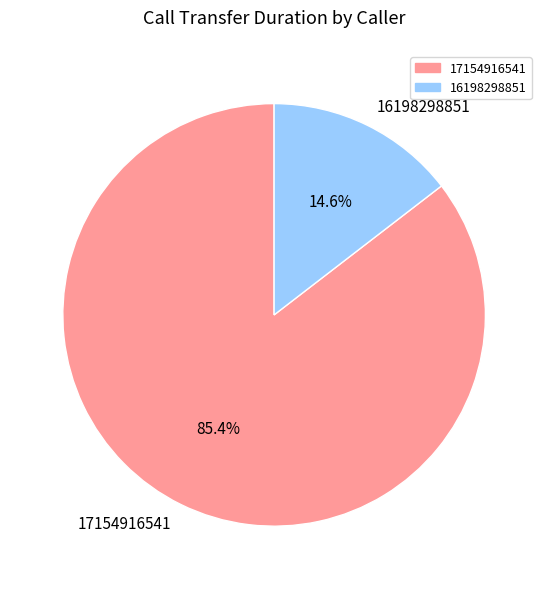

Does any single category account for the majority?

Yes